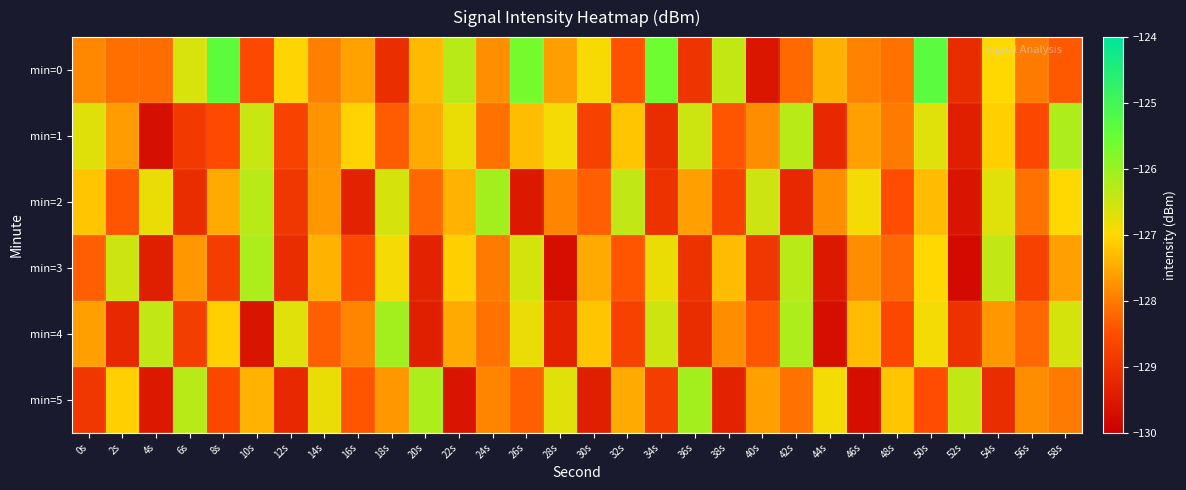

Between 42s and 0s, which is larger?

0s